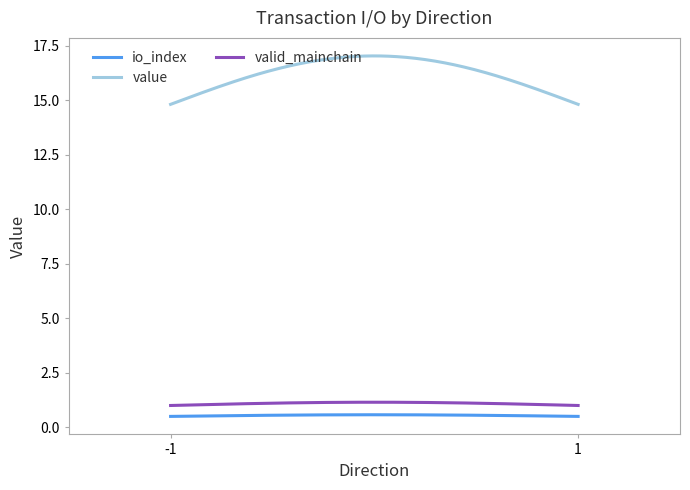

How many series are shown in this chart?

3